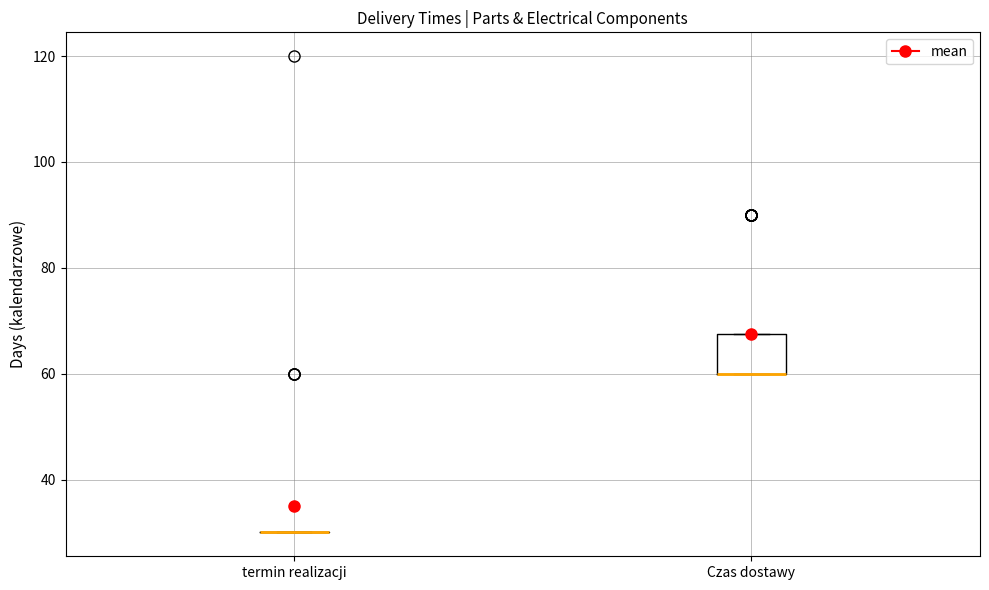

Comparing the boxes themselves (not the whiskers), which one is the tallest?

Czas dostawy